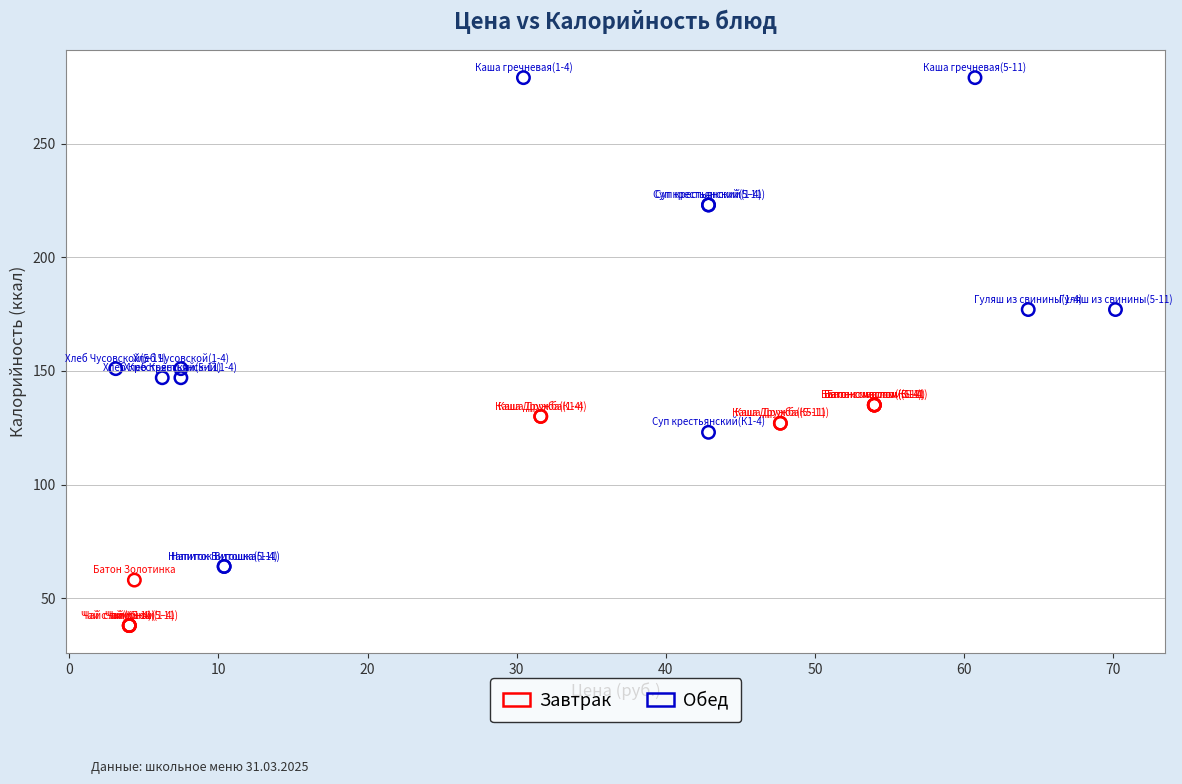

Which series reaches the maximum Y coordinate?

Обед